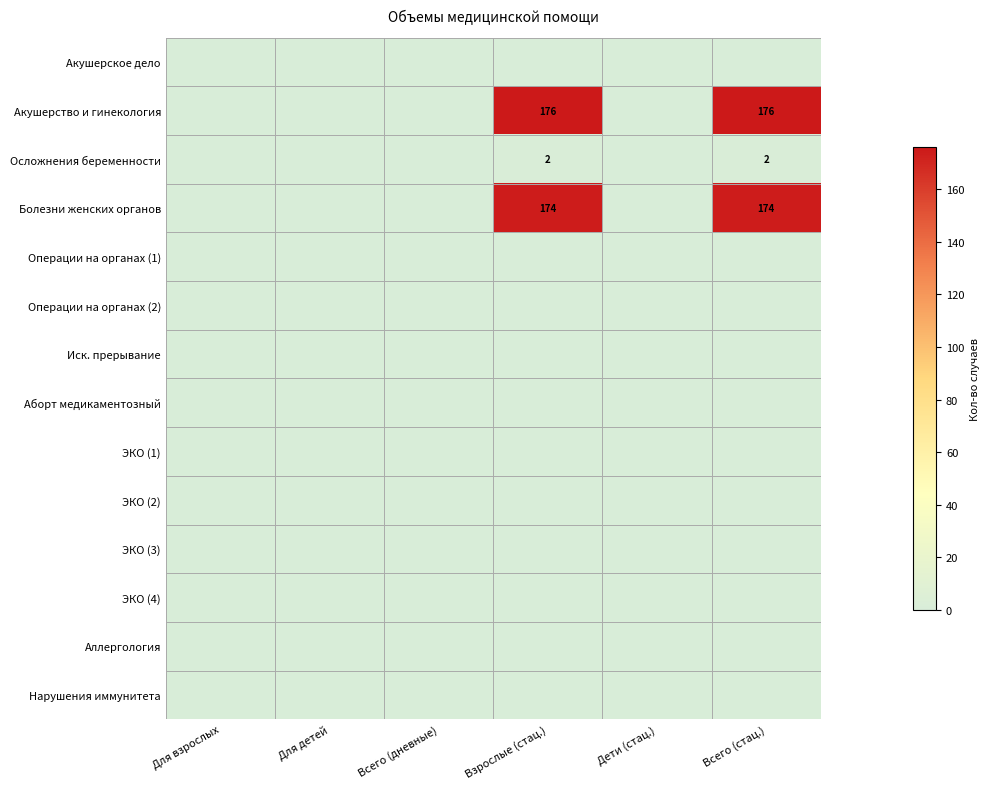

True or false: Болезни женских органов has a value of 88 at Всего (стац.).

False